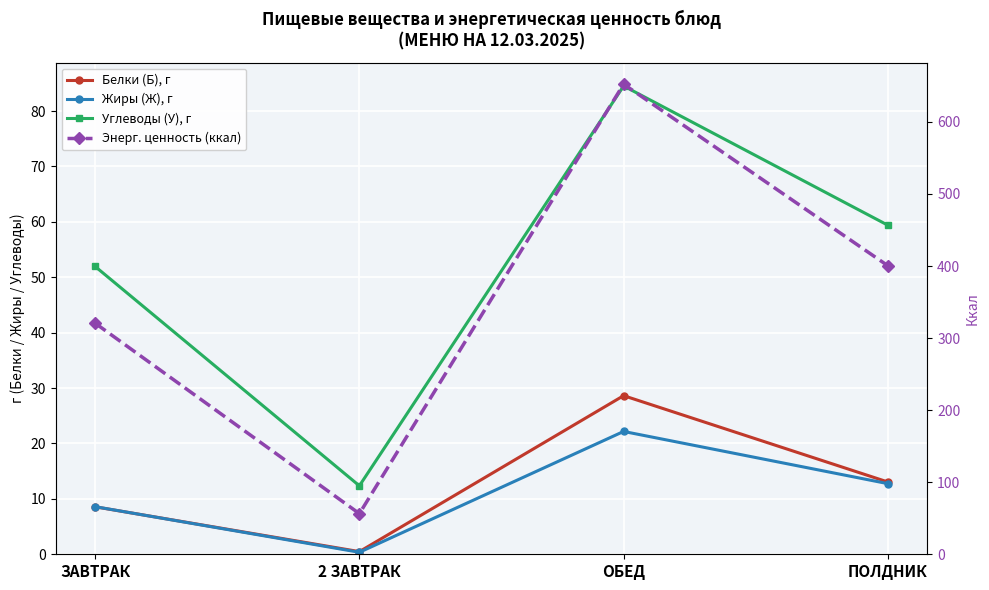

True or false: Жиры (Ж), г has a value of 3.3 at ЗАВТРАК.

False